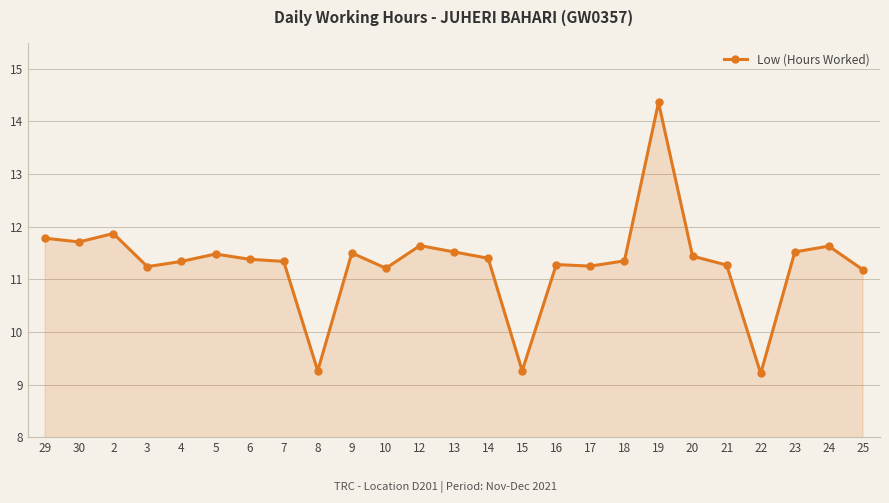

How many data points are less than 11?

3